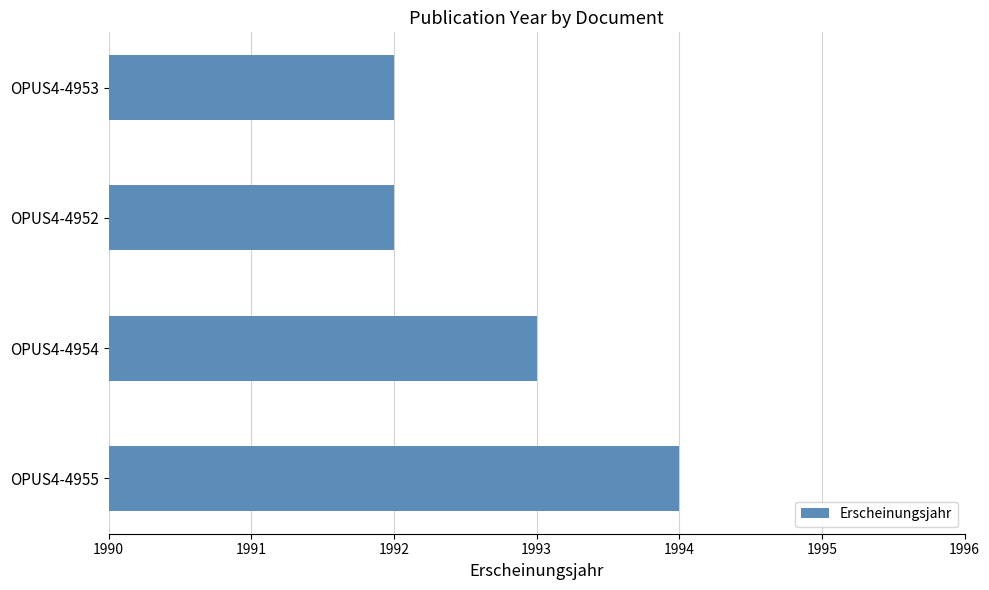

The chart shows a value of 1994 at OPUS4-4955. True or false?

True